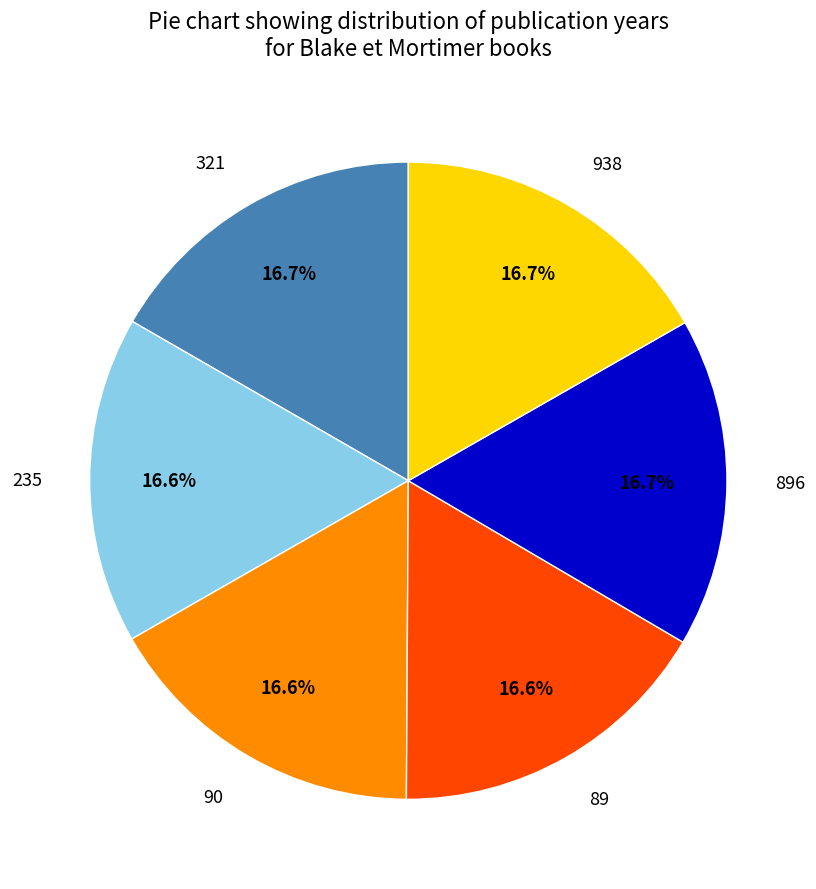

Is it true that 938 is 5% of the pie?

False